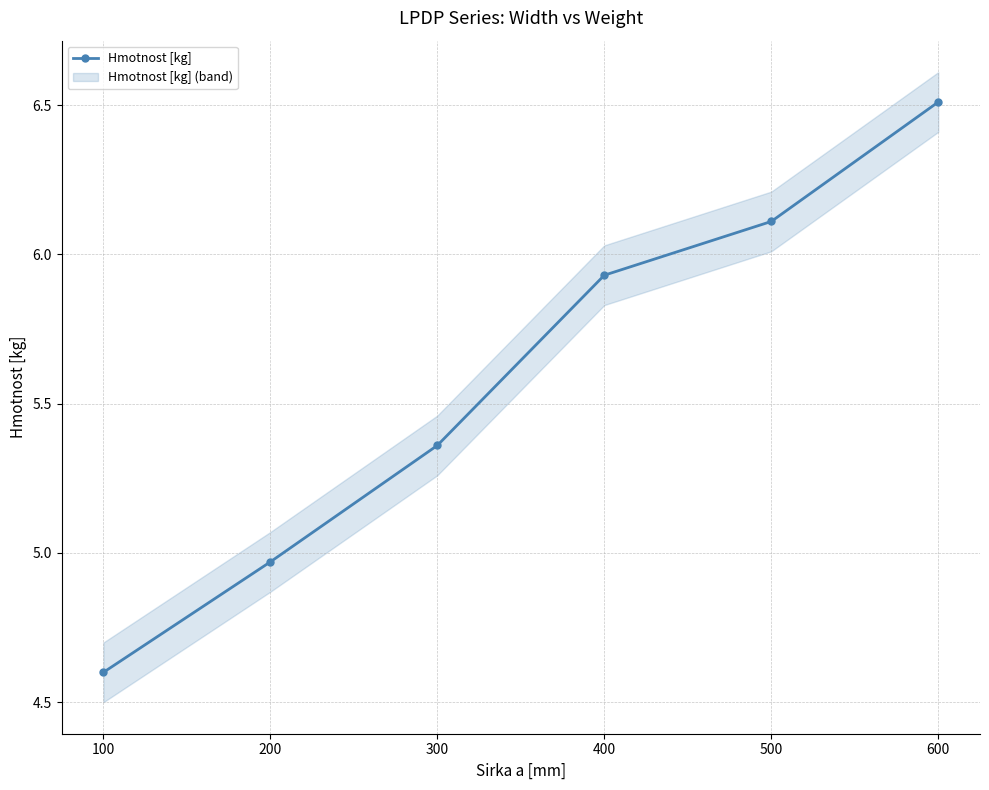

List the labels in order of Hmotnost [kg] value, largest first.

600, 500, 400, 300, 200, 100